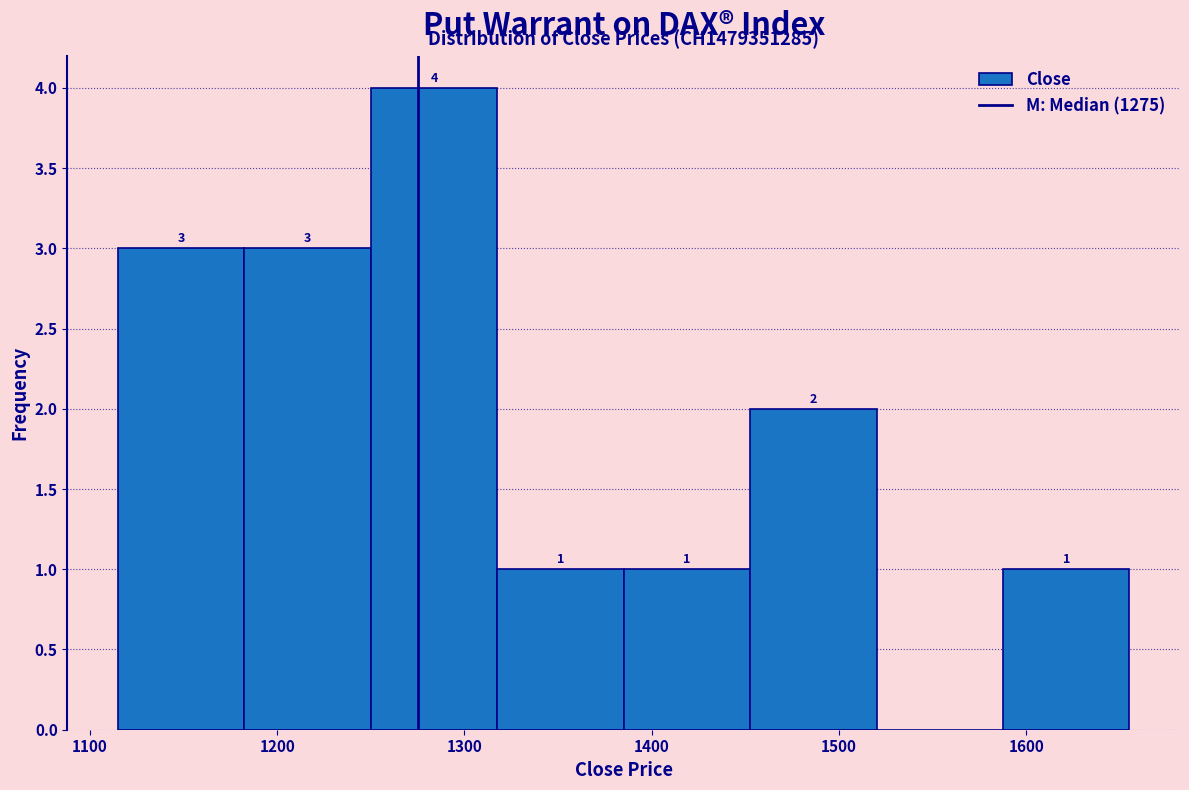

Which range on the x-axis has the tallest bar?

1250 to 1320